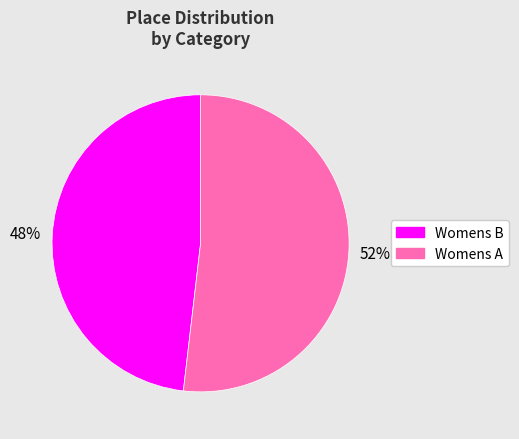

Is Womens A the majority of the pie?

Yes